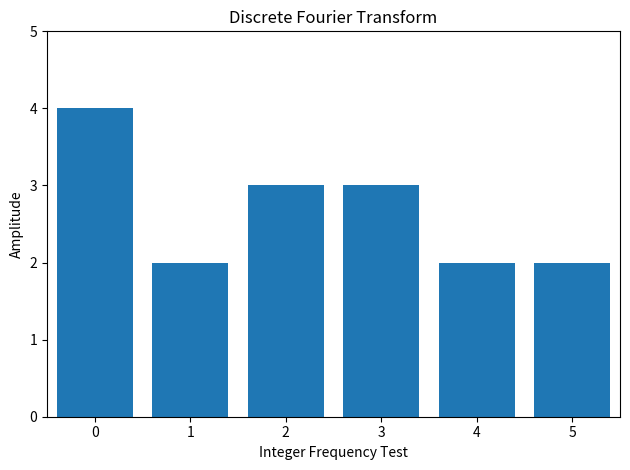

Reading left to right, transcribe all the data shown in this chart.

4	2	3	3	2	2